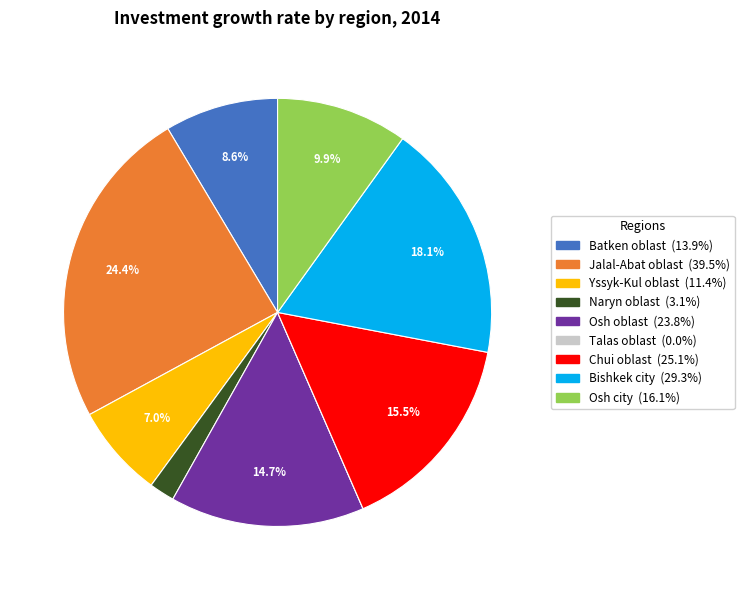

To the nearest percent, what is the difference between the Chui oblast and Jalal-Abat oblast slice percentages?

9%